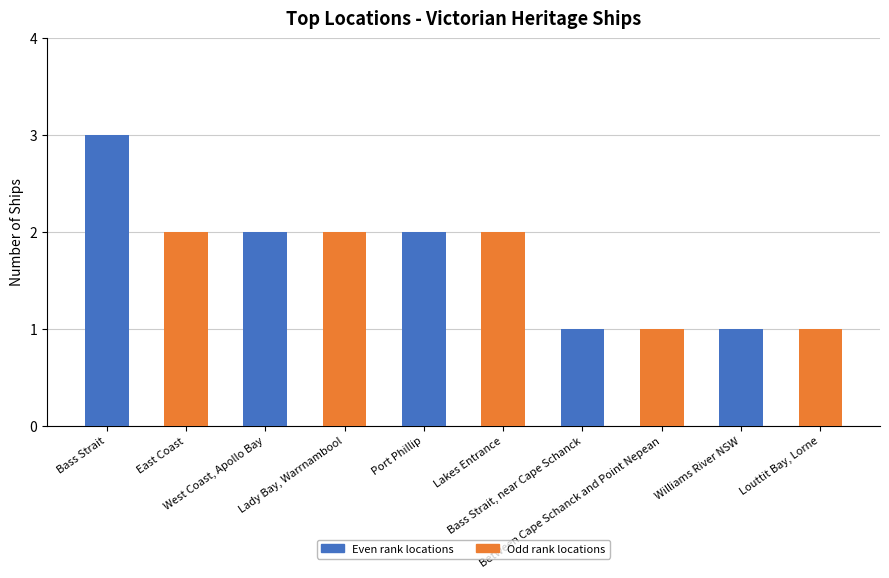

Which label corresponds to the largest value in the chart?

Bass Strait